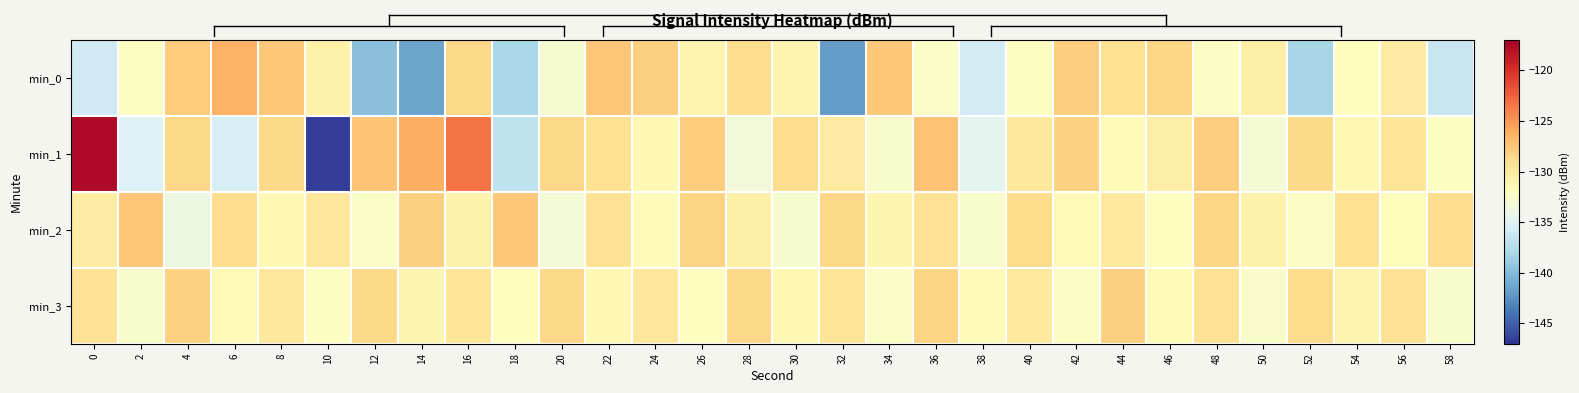

Which series has the largest range (max minus min)?

min_1